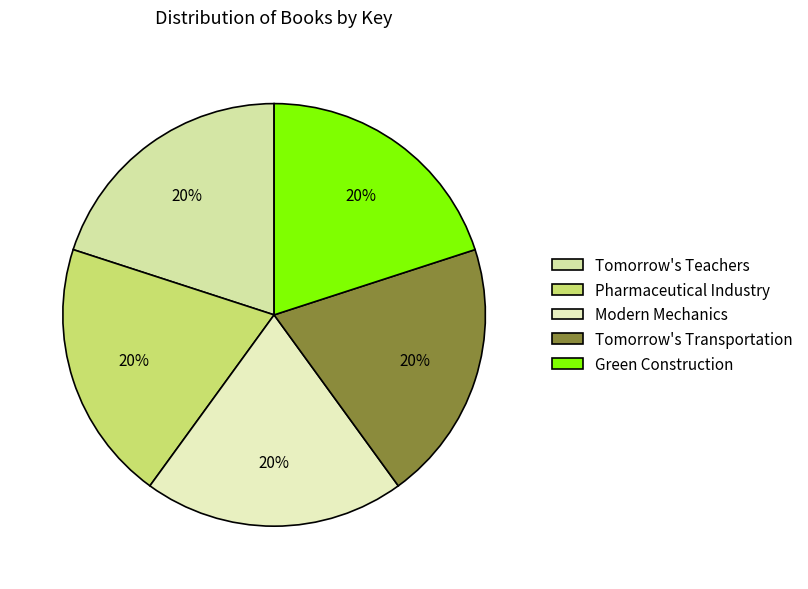

Which slice is the largest?

Modern Mechanics